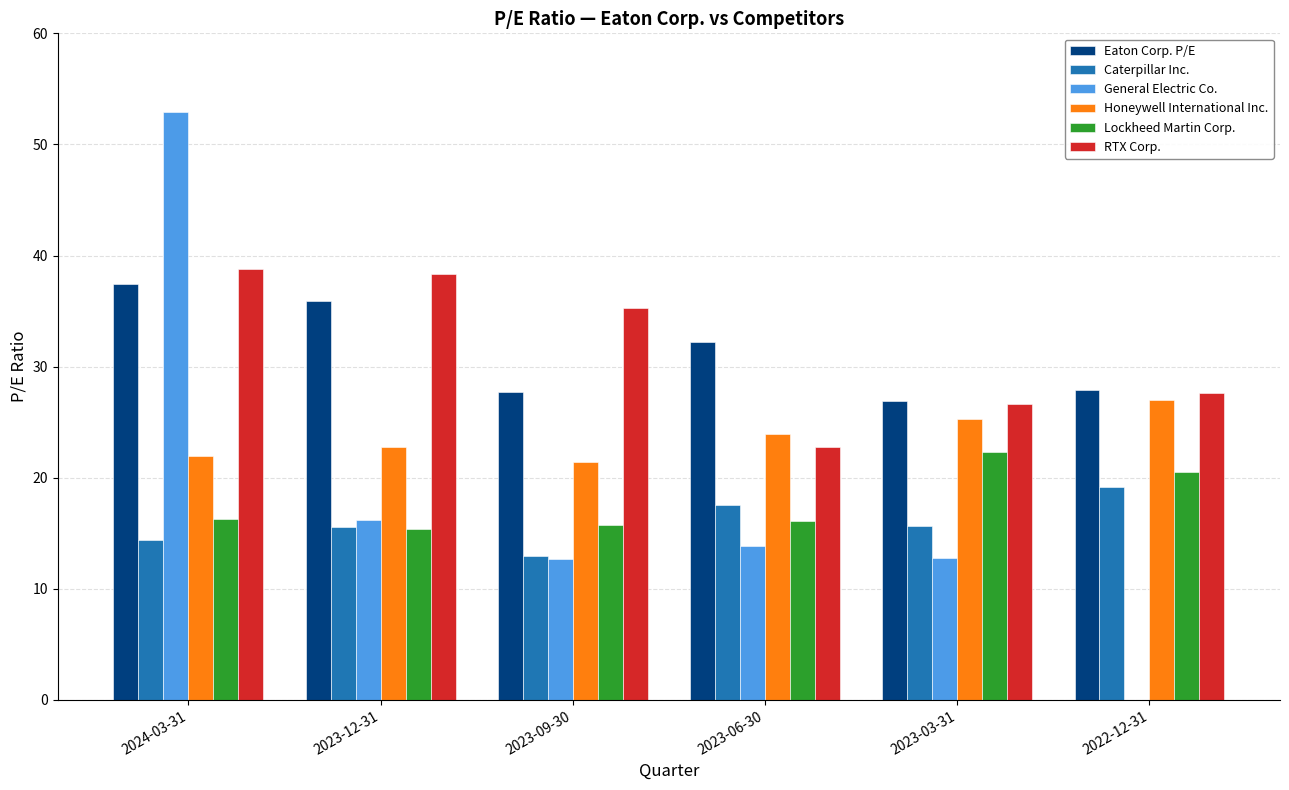

What is the highest value of the Lockheed Martin Corp. series?

22.3